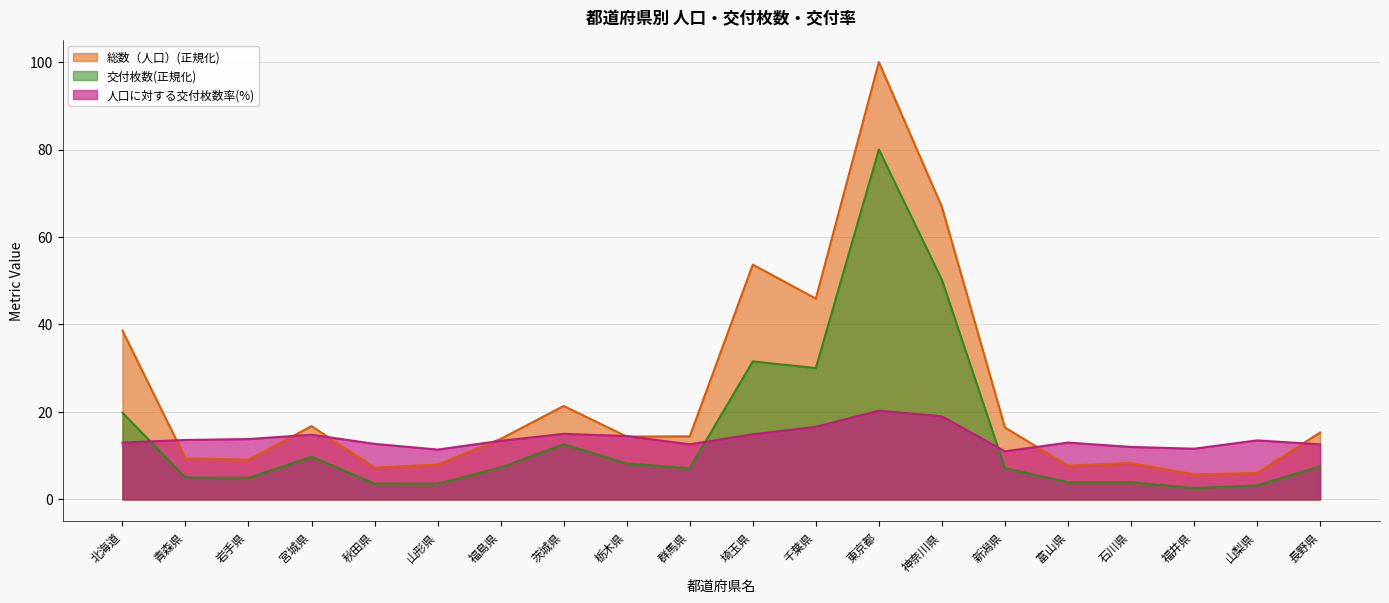

How many lines are shown in the chart?

3